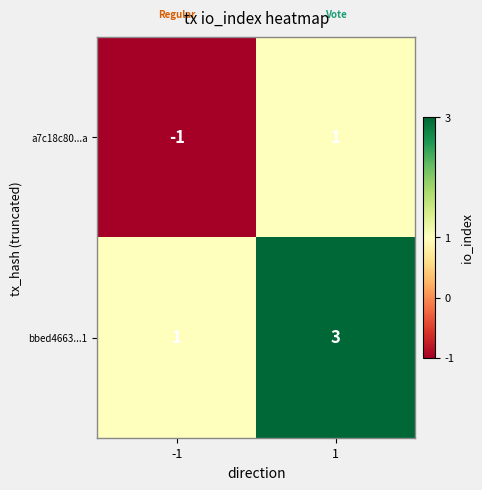

How many series are shown in this chart?

2